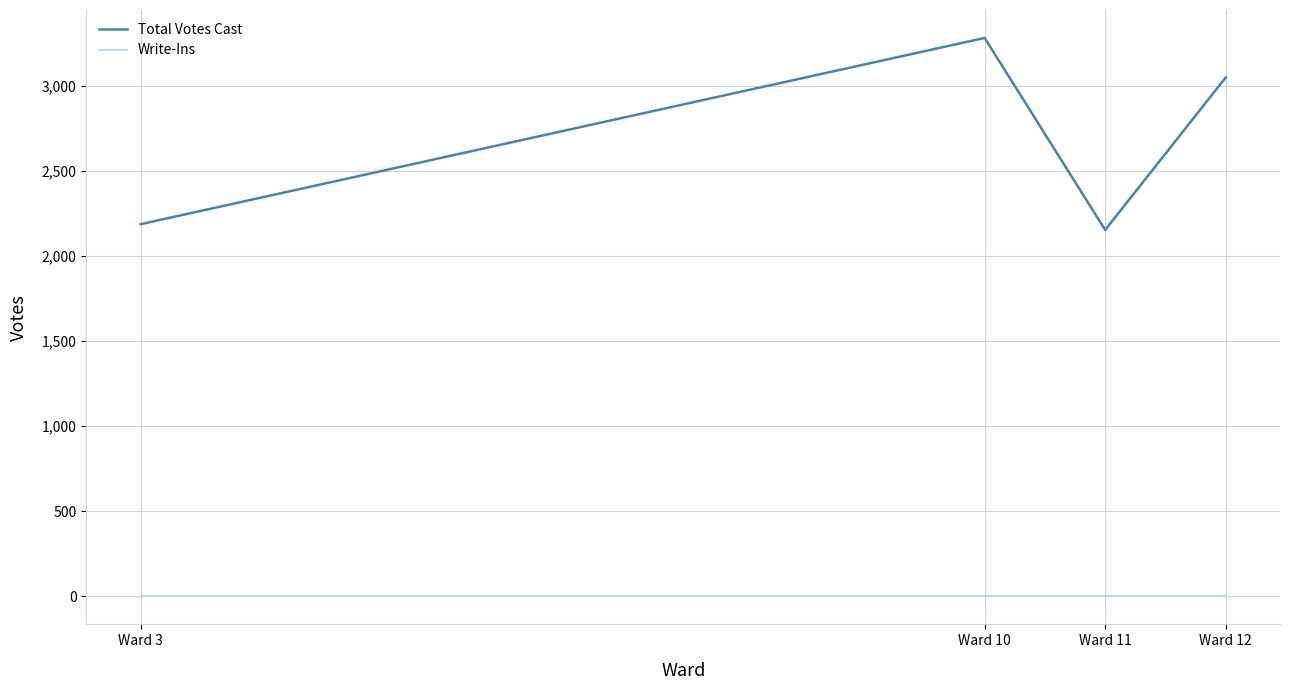

What is the highest value of the Total Votes Cast series?

3281